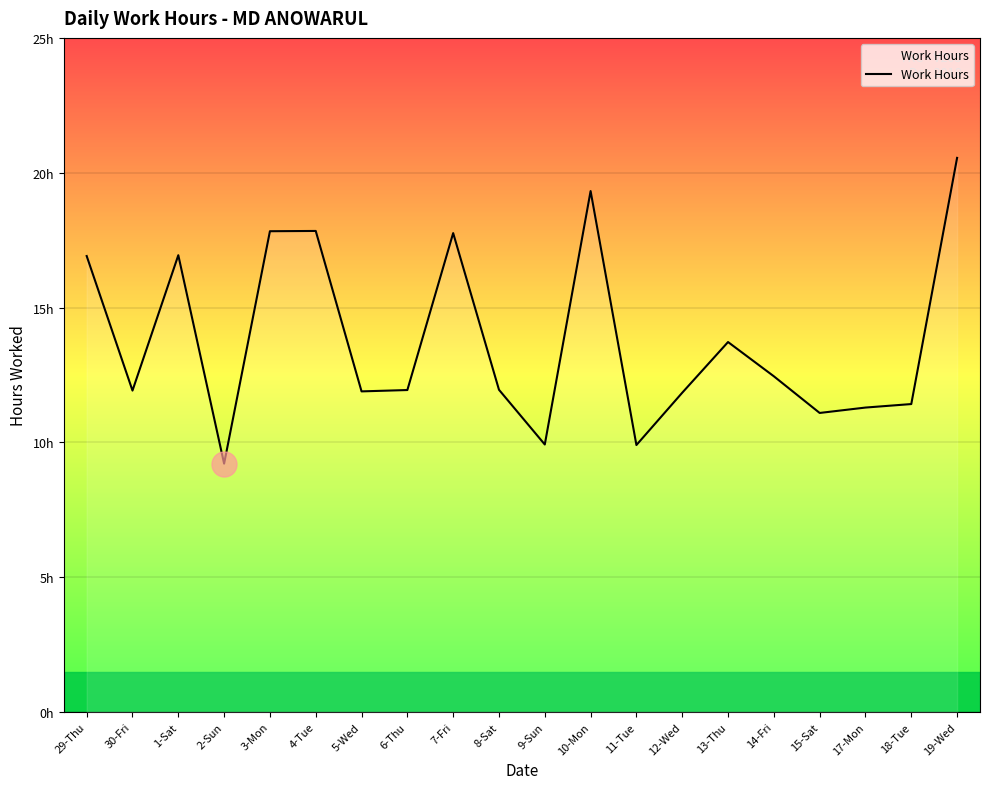

Does the chart have visible grid lines?

Yes